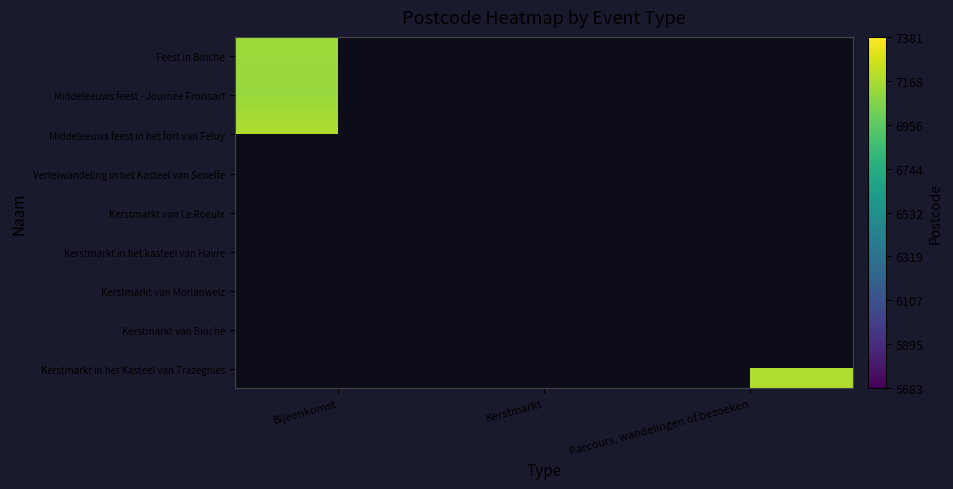

Which has a higher value, Parcours, wandelingen of bezoeken or Bijeenkomst?

Bijeenkomst